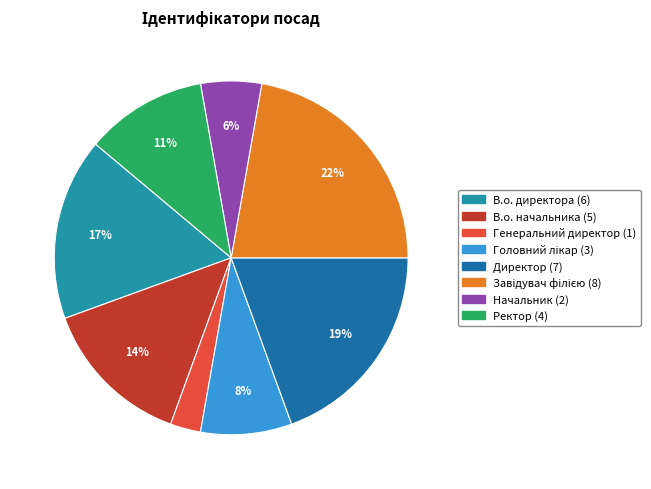

Rank the categories by value from lowest to highest.

Генеральний директор, Начальник, Головний лікар, Ректор, В.о. начальника, В.о. директора, Директор, Завідувач філією